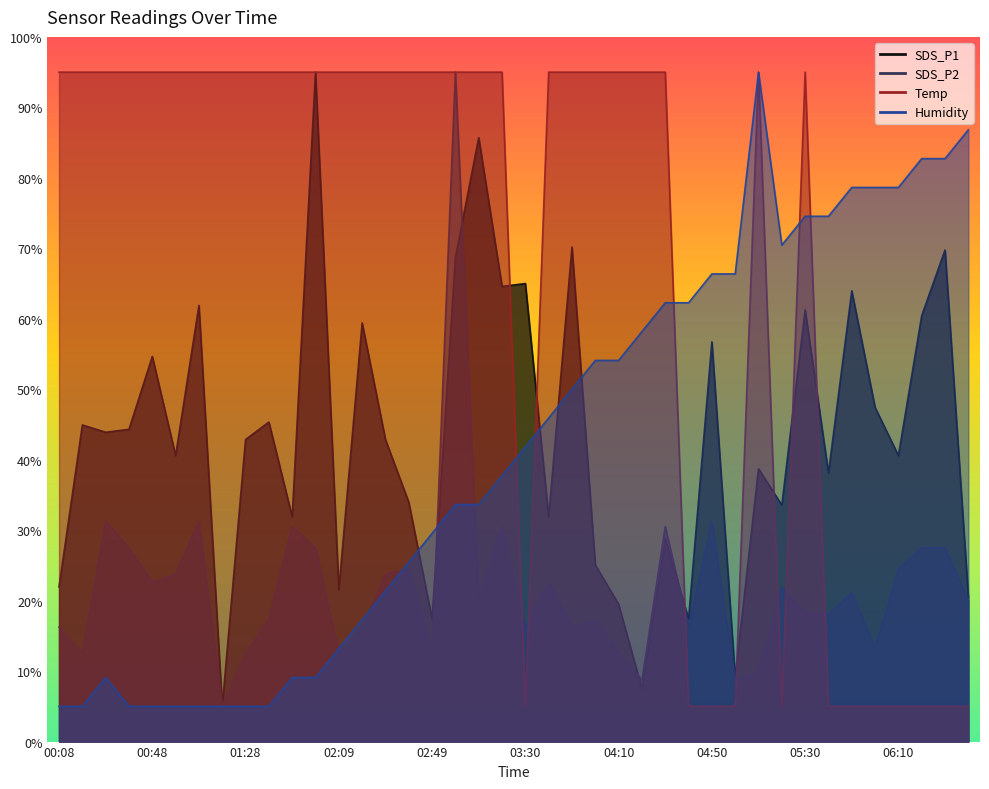

The value of Humidity at 00:48 is 8.5. True or false?

False